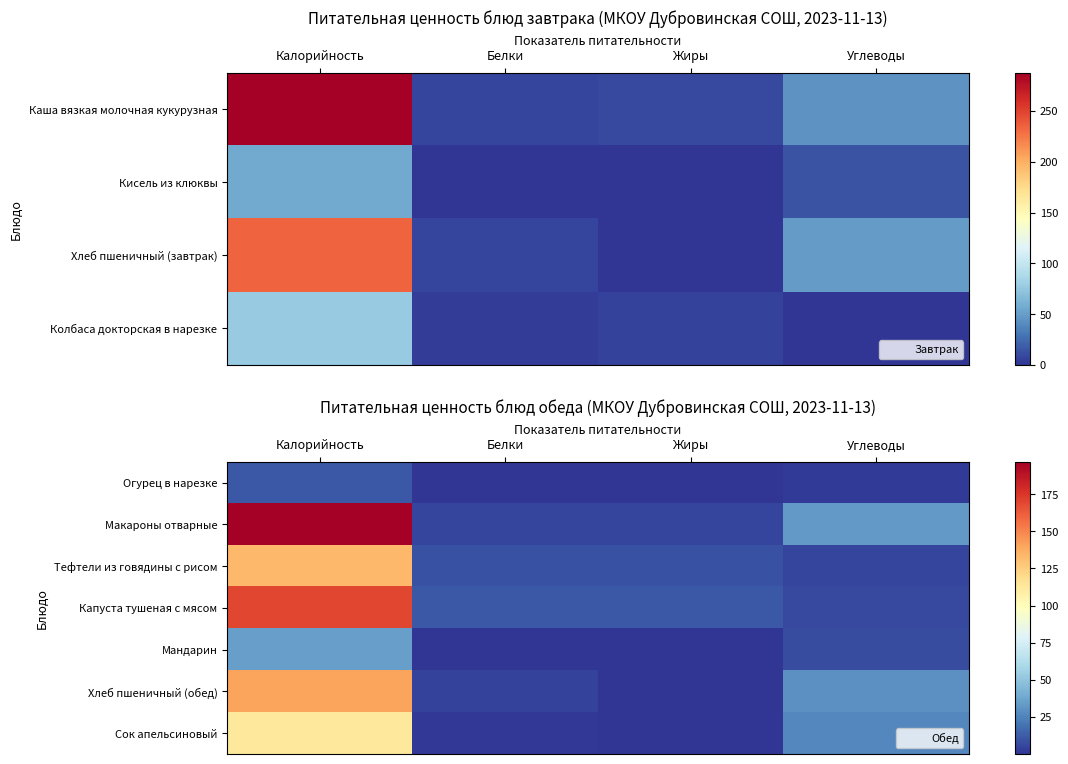

What is the spread (max minus min) of values at Углеводы?

30.8